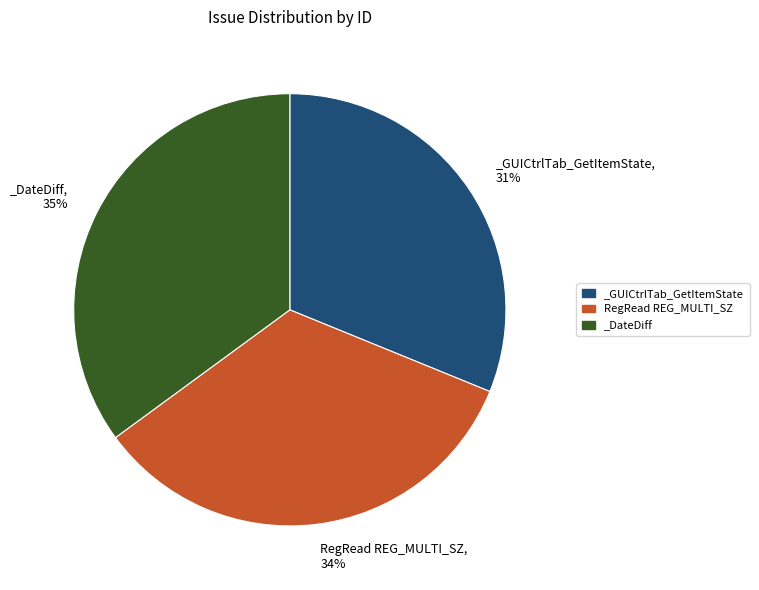

To the nearest percent, what is the average slice percentage?

33%